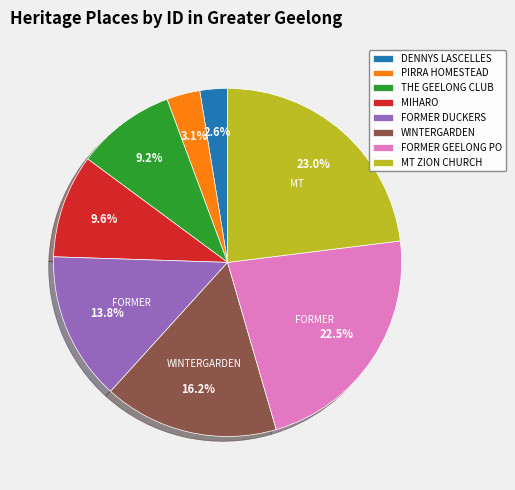

To the nearest percent, what percentage of the pie is THE GEELONG CLUB?

9%